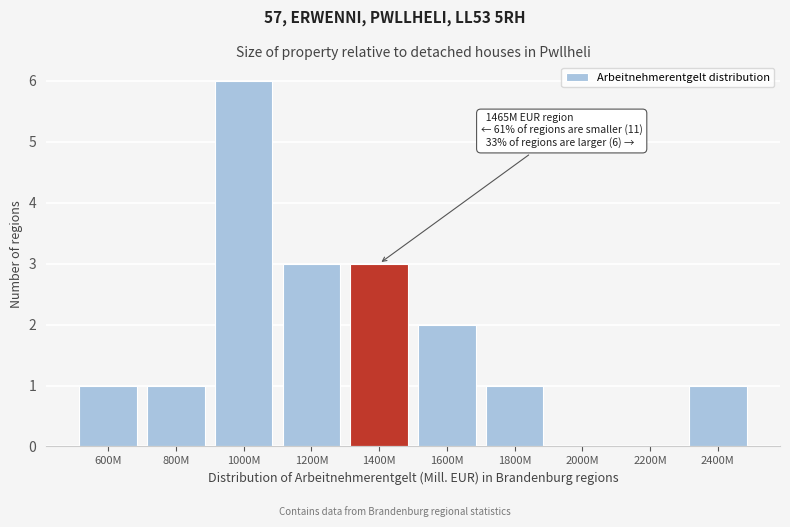

Reading left to right, what are all the values shown in this chart?

600M=1	800M=1	1000M=6	1200M=3	1400M=3	1600M=2	1800M=1	2000M=0	2200M=0	2400M=1